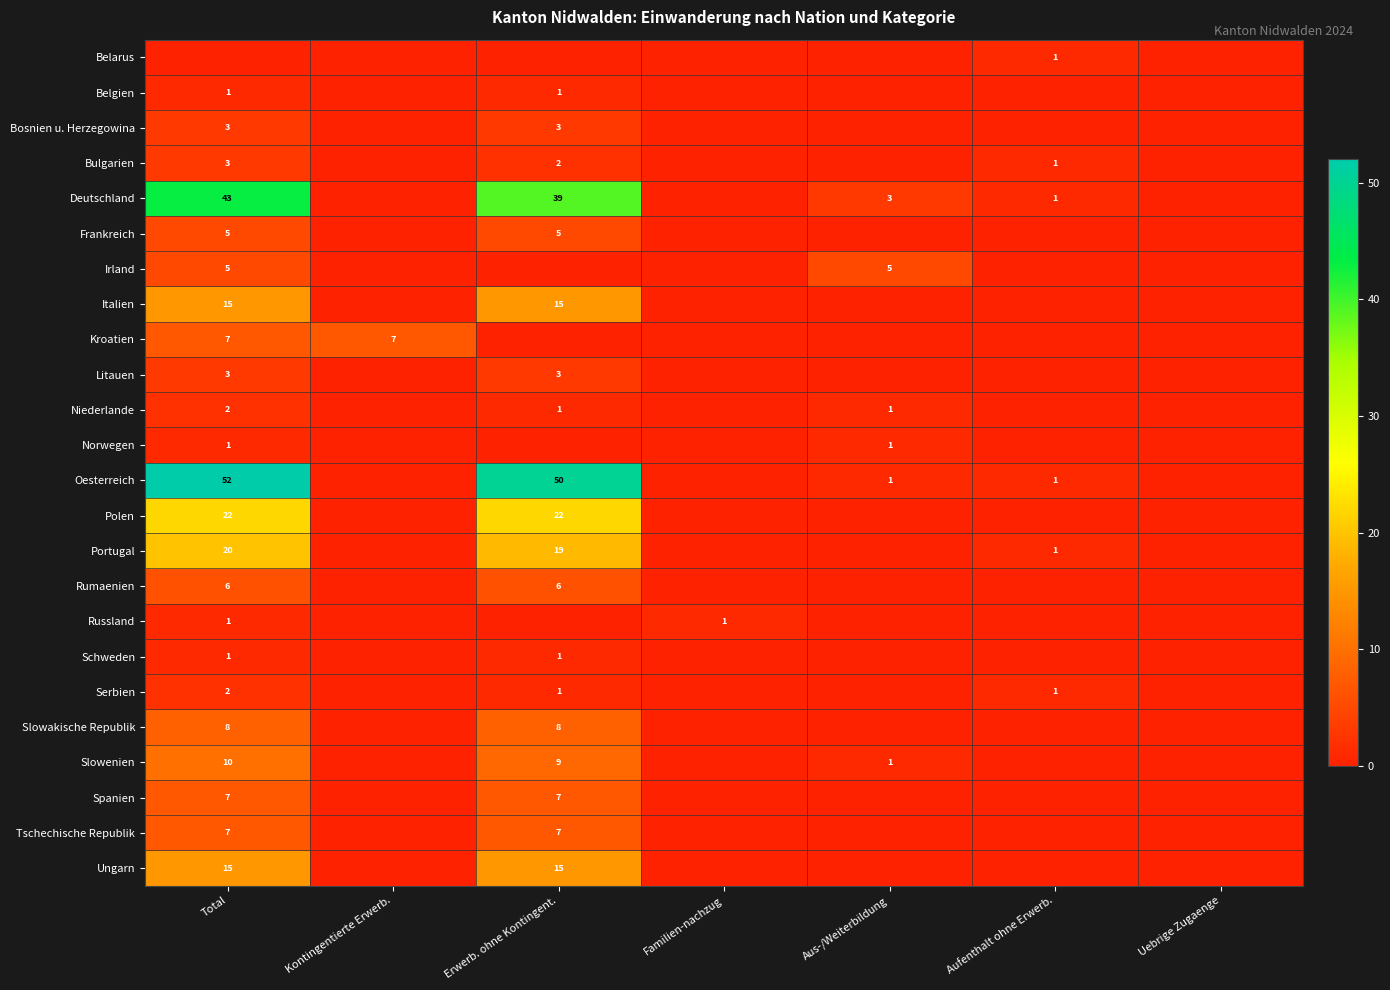

The Italien series shows 15 at Total. True or false?

True